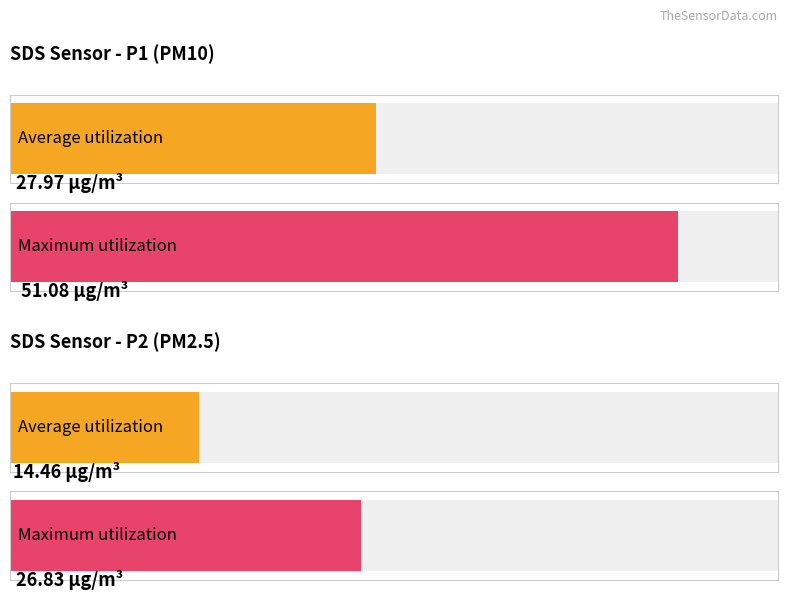

Which series has the widest spread of values?

SDS_P1